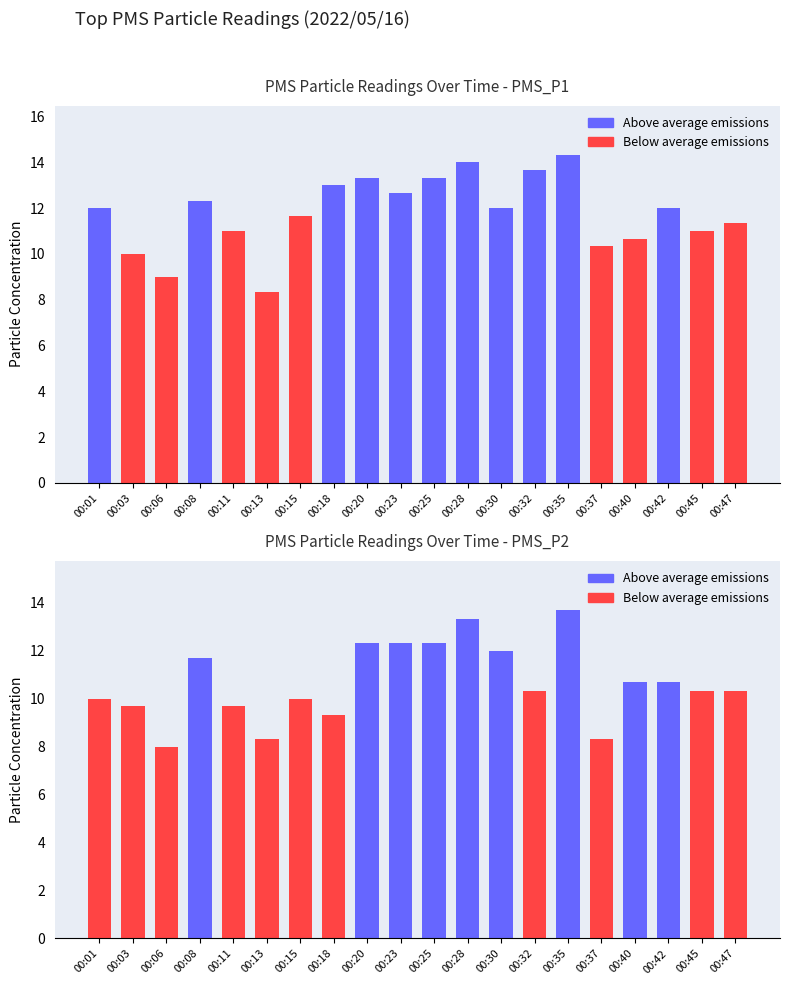

What is the sum of the PMS_P1 values at 00:15 and 00:06?

20.7